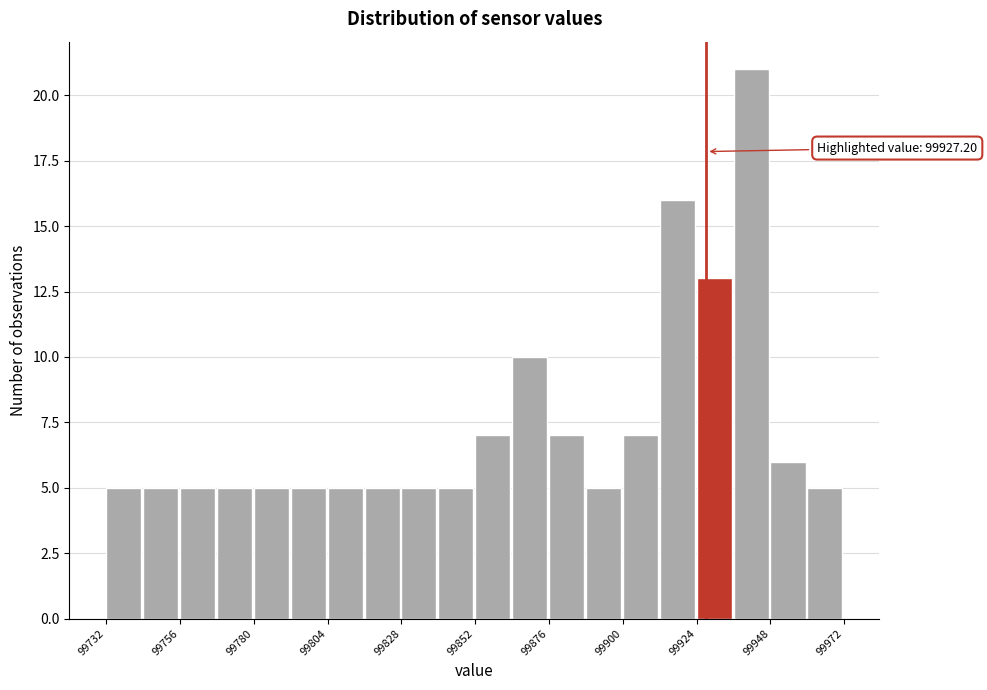

Read against the x-axis, roughly where is the centre of the tallest bar?

99940